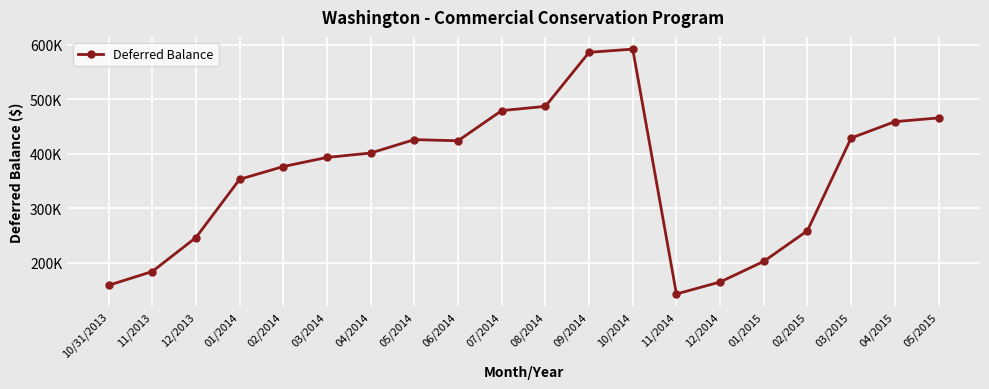

What is the label of the 2nd point from the left?

11/2013